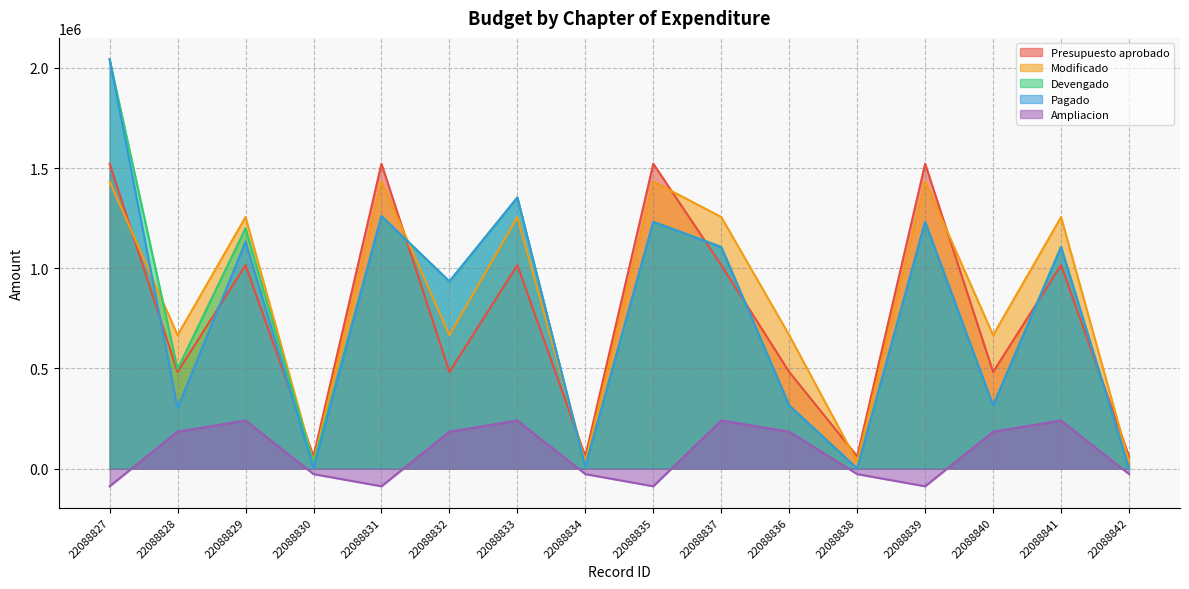

Which category has the highest value across all series?

22088827